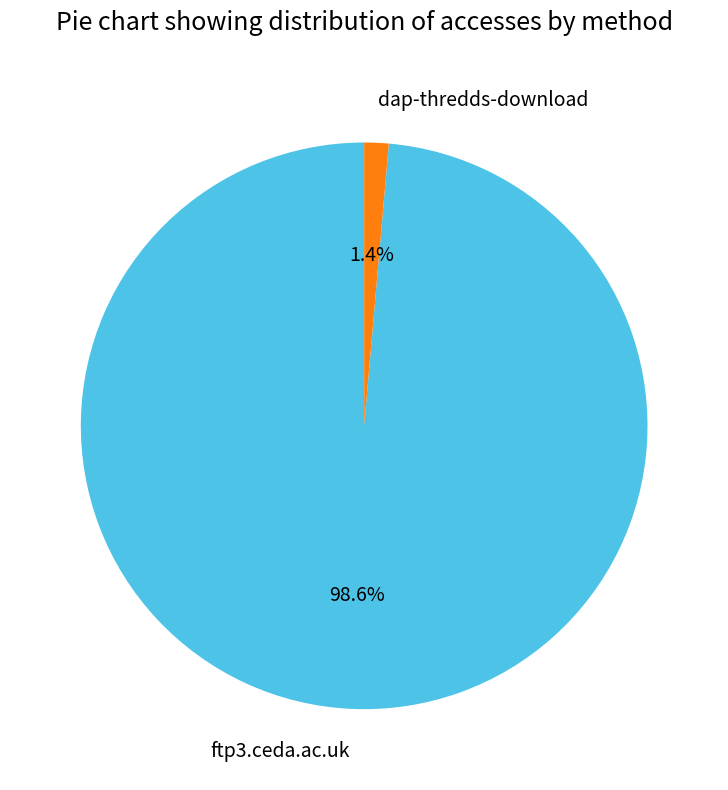

Is the sum of dap-thredds-download and ftp3.ceda.ac.uk greater than half?

Yes